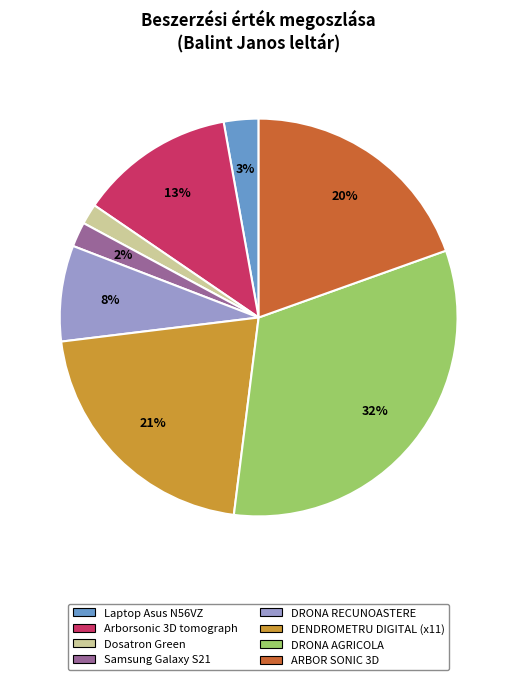

How many slices are in this pie chart?

8